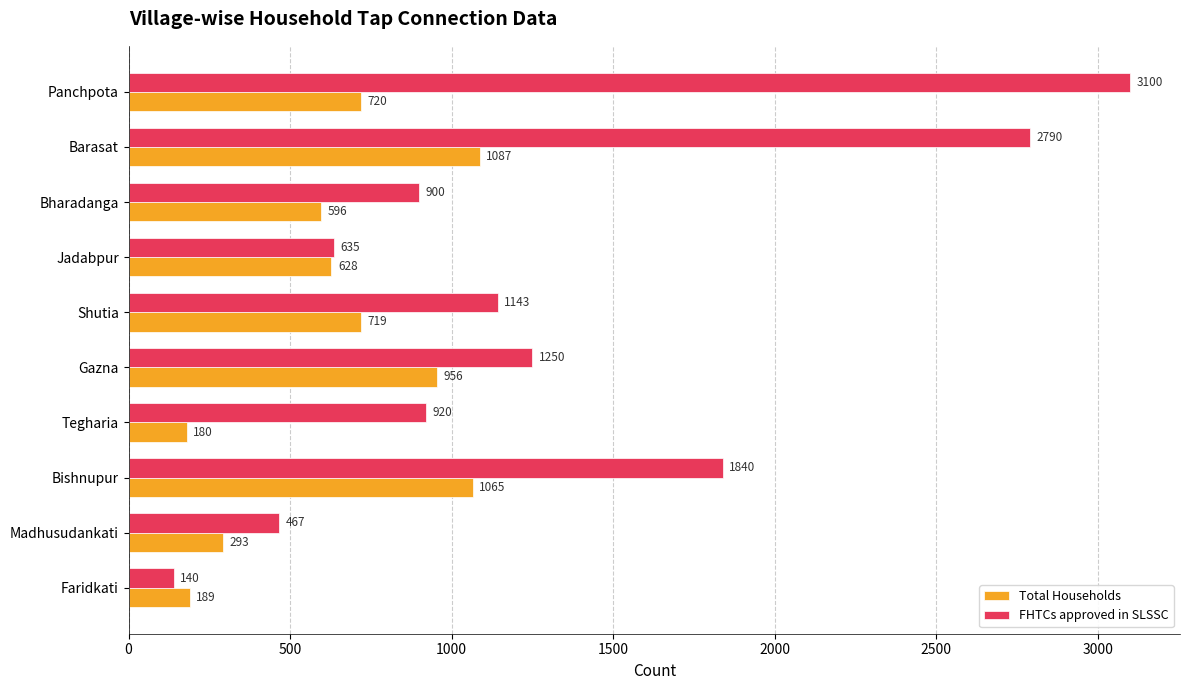

What is the maximum value for FHTCs approved in SLSSC?

3100